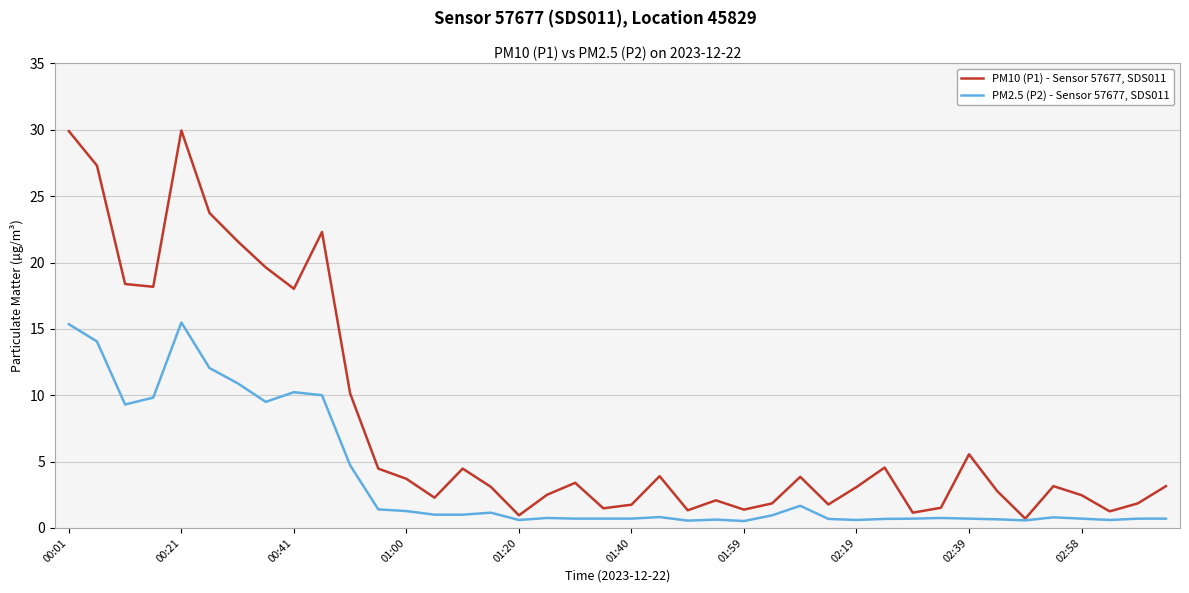

Which series has the widest spread of values?

PM10 (P1) - Sensor 57677, SDS011